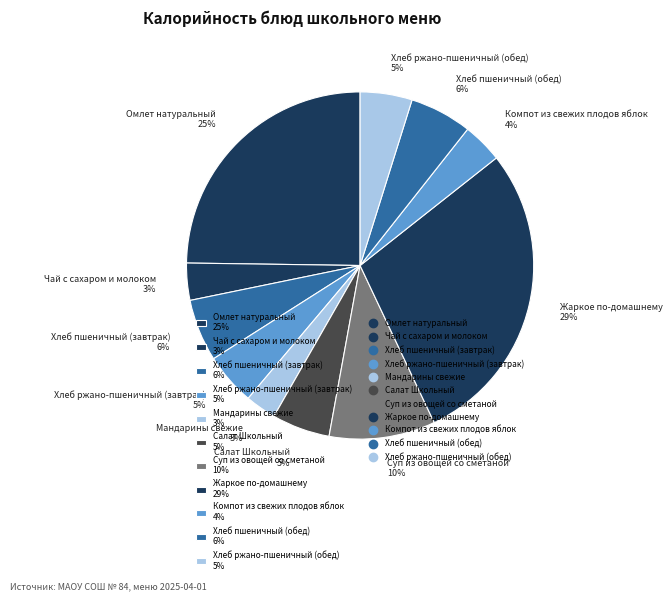

Does any single category account for the majority?

No